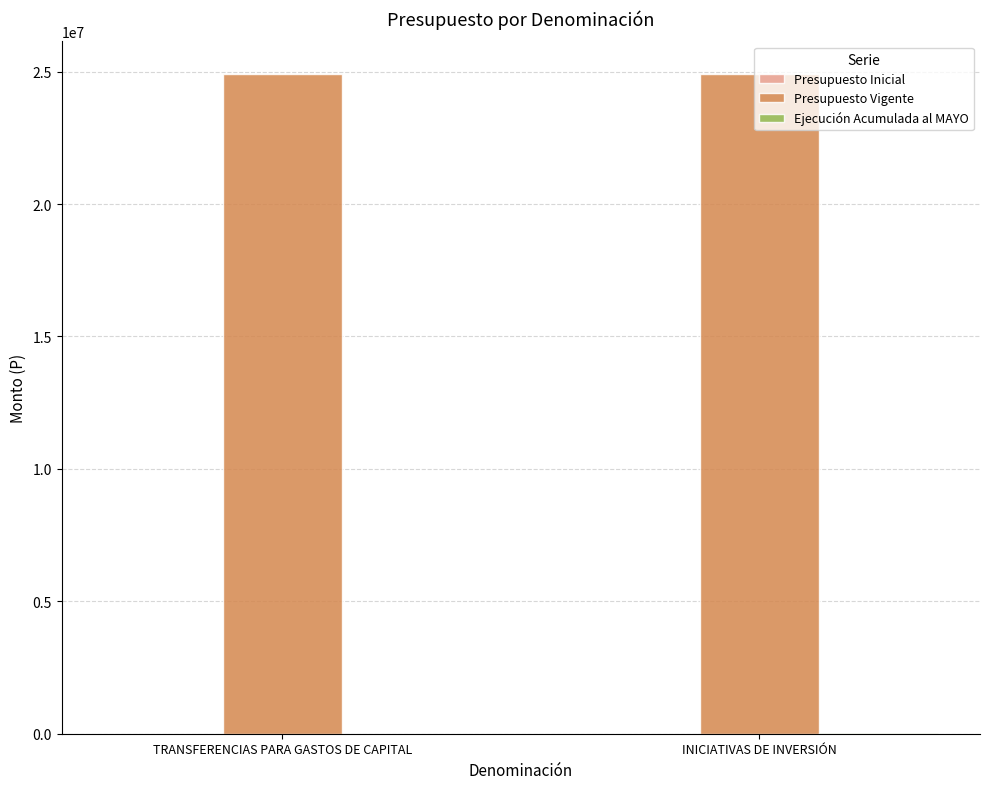

The Presupuesto Vigente series shows 24899357 at TRANSFERENCIAS PARA GASTOS DE CAPITAL. True or false?

True